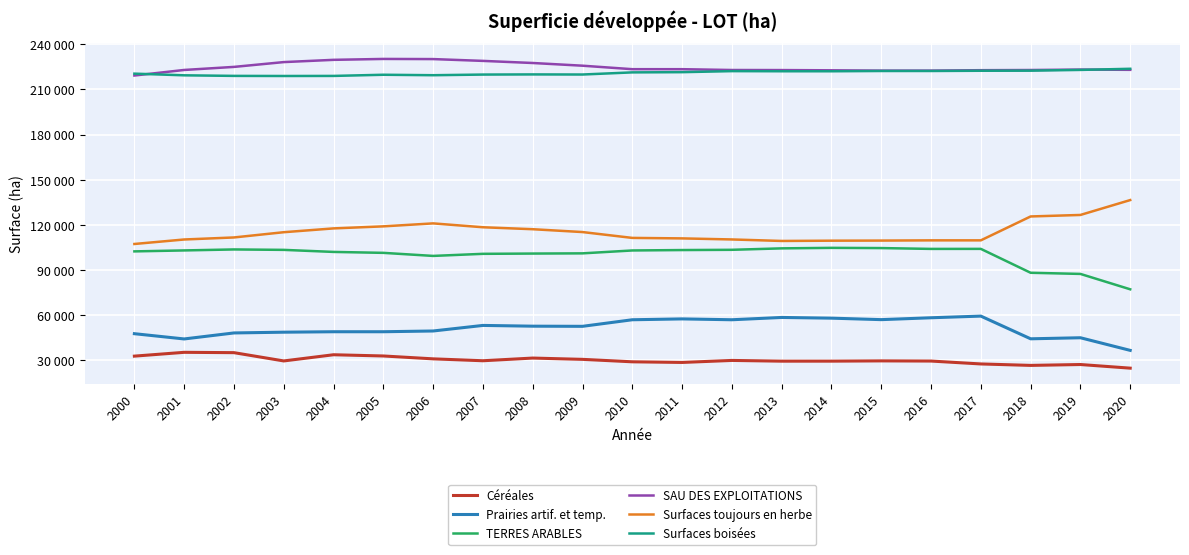

What is the average value of the SAU DES EXPLOITATIONS series?

224793